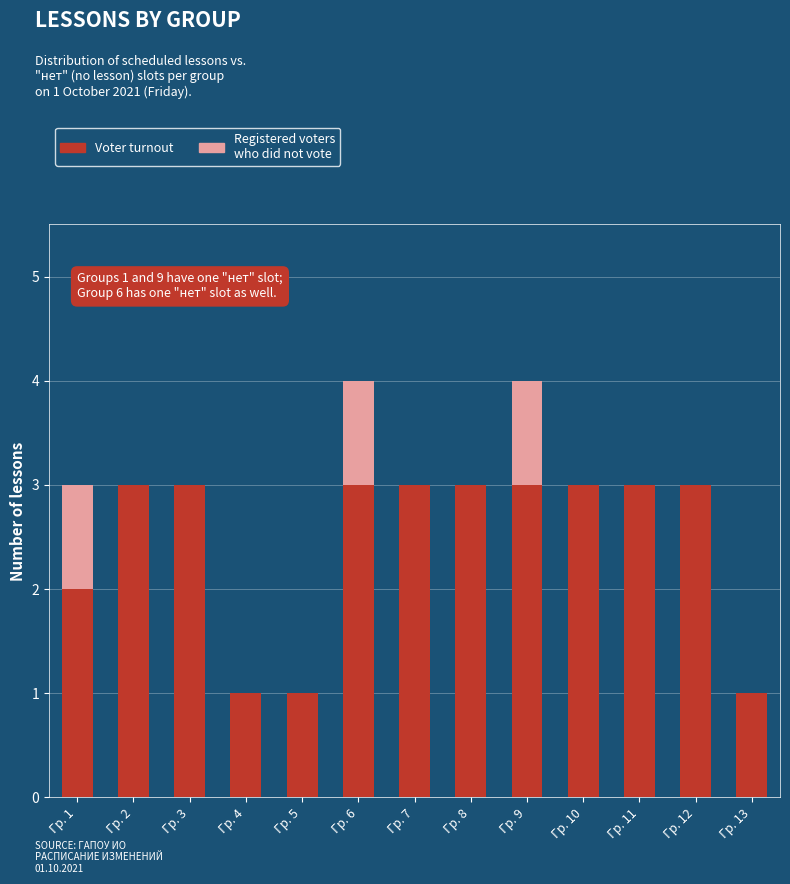

Is it true that Voter turnout equals 3 at Гр. 9?

True